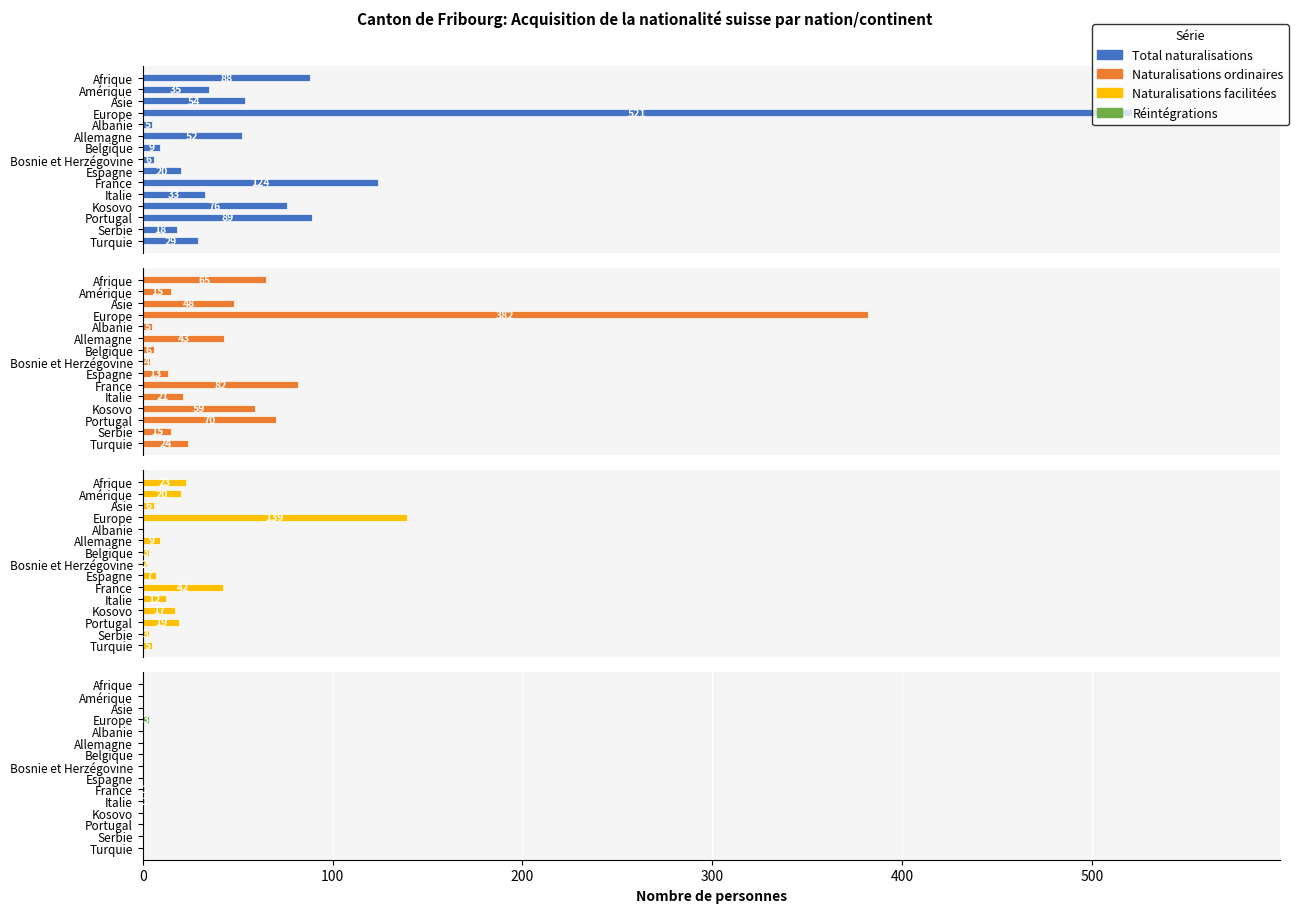

List the series in order of their peak value, lowest first.

Réintégrations, Naturalisations facilitées, Naturalisations ordinaires, Total naturalisations